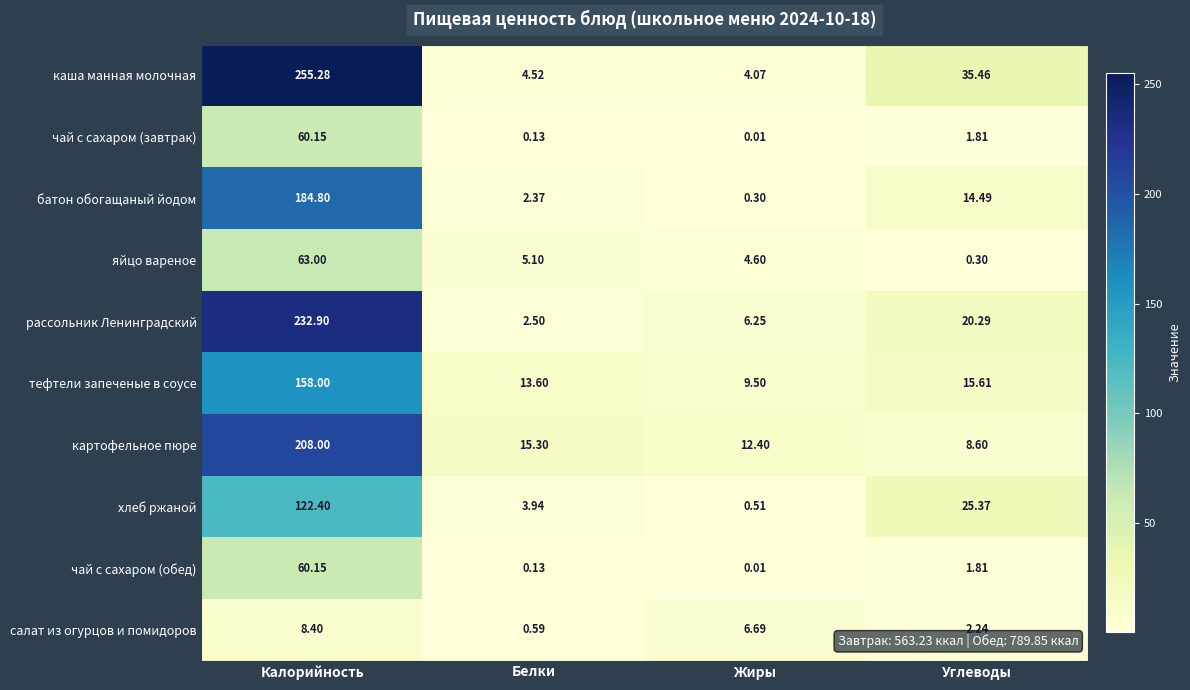

Which series has the widest spread of values?

каша манная молочная